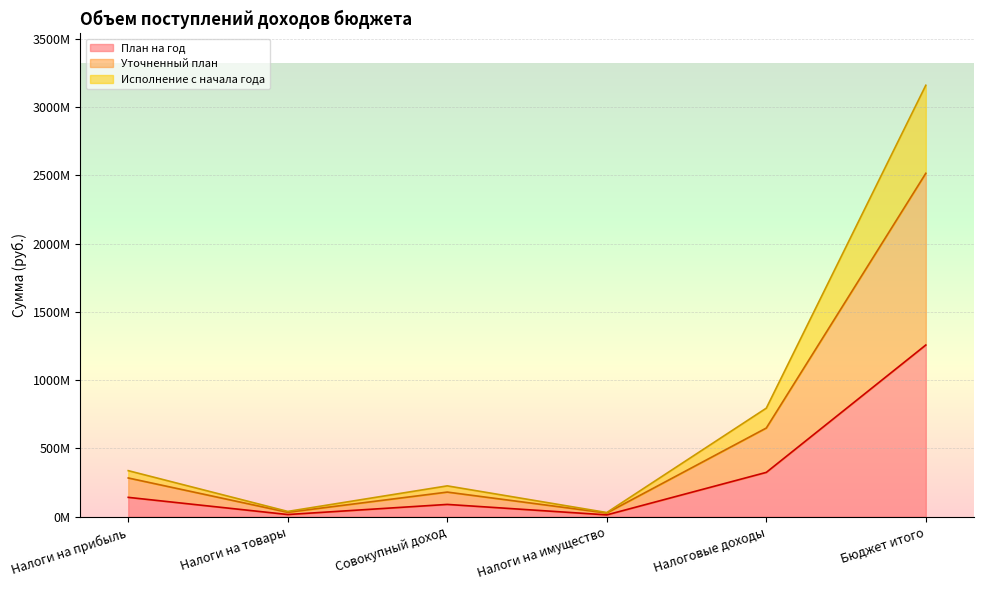

Where does the Исполнение с начала года series first go above 337427751?

Налоги на прибыль